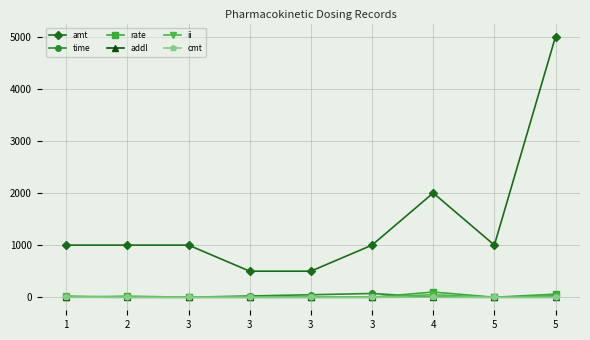

What are all the series names shown in the legend?

amt, time, rate, addl, ii, cmt